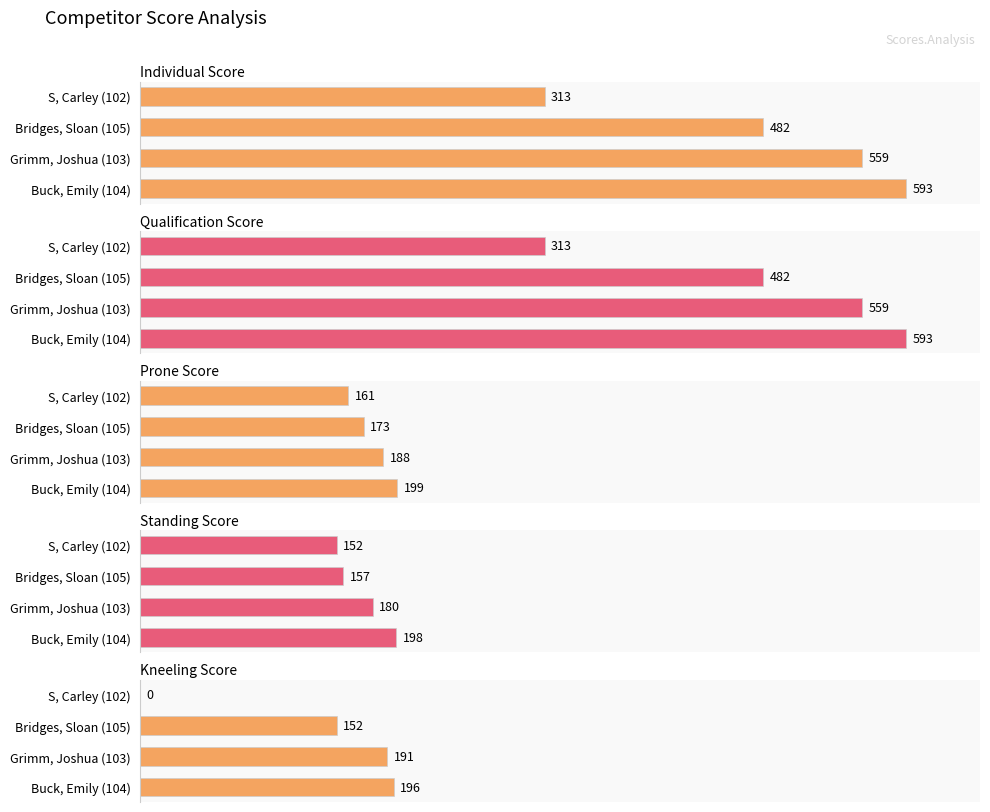

Between S, Carley (102) and Grimm, Joshua (103), which is larger?

Grimm, Joshua (103)